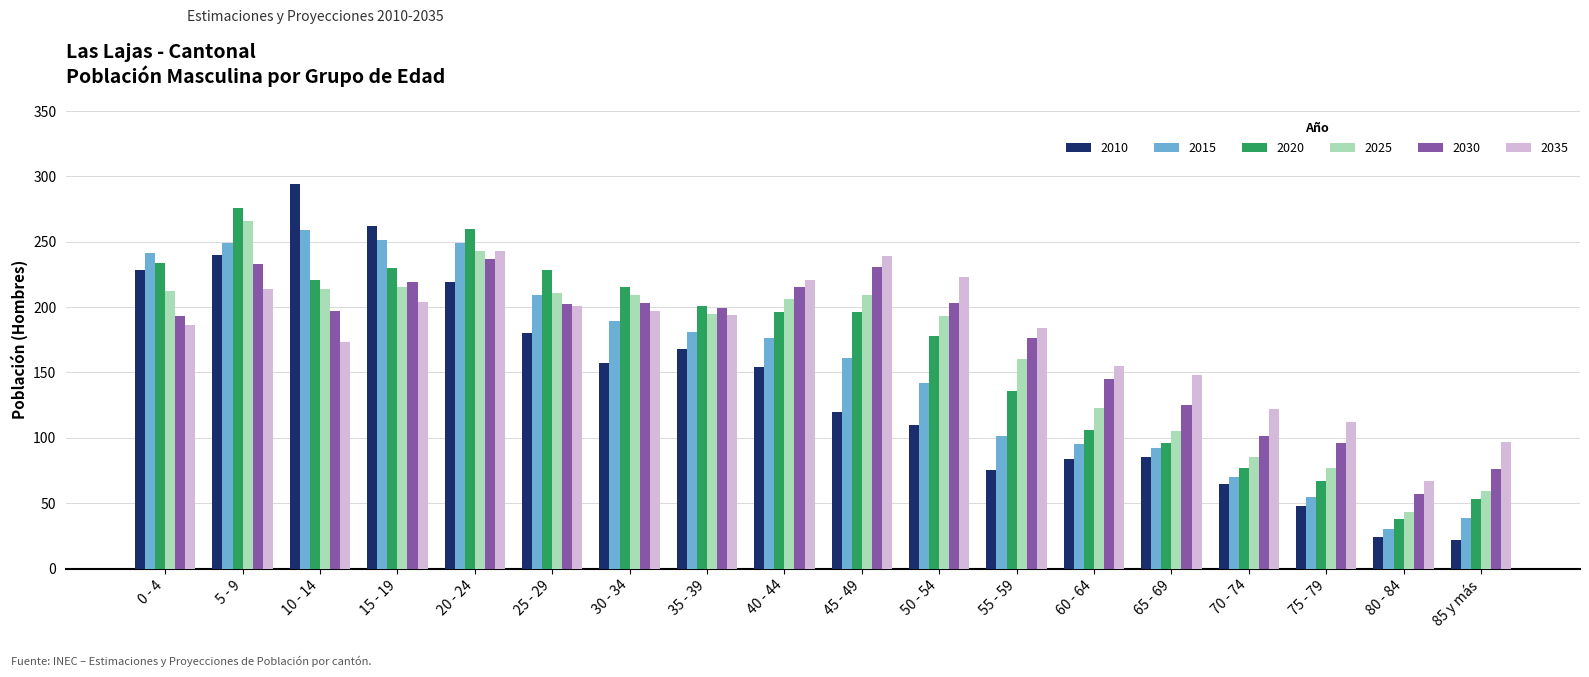

How many distinct data groups are displayed?

6